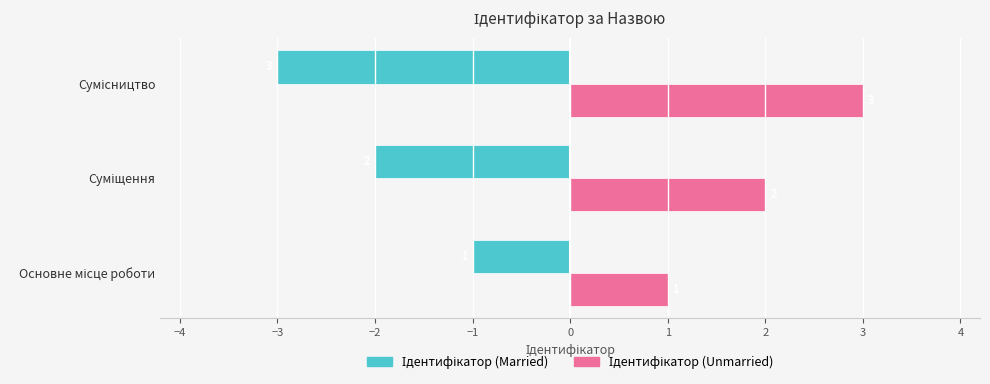

What is the minimum value shown in the chart?

-3